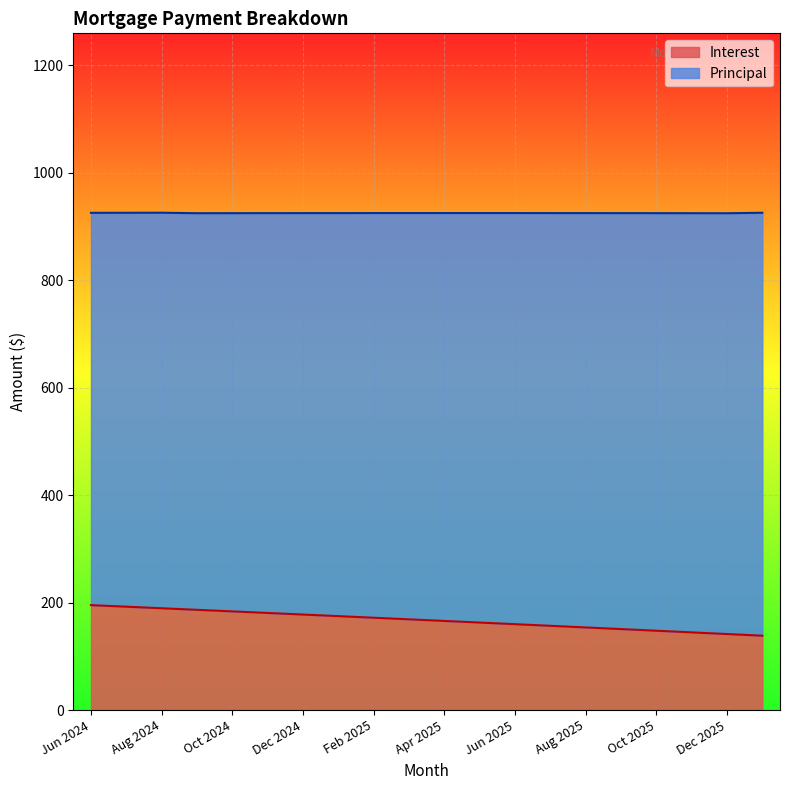

Where does the data first go above 168?

Jun 2024